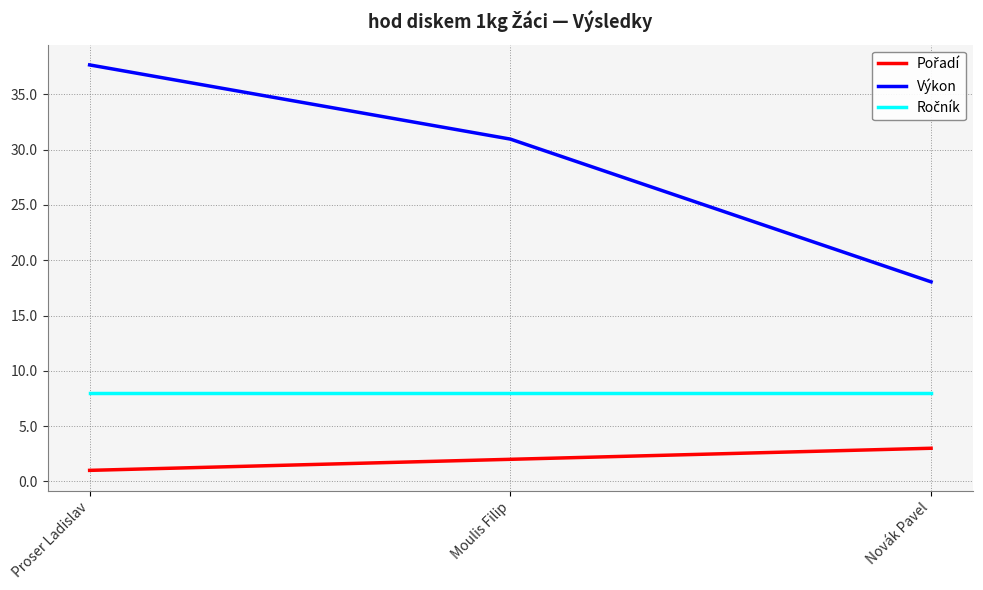

At which category is the sum across all series the highest?

Proser Ladislav